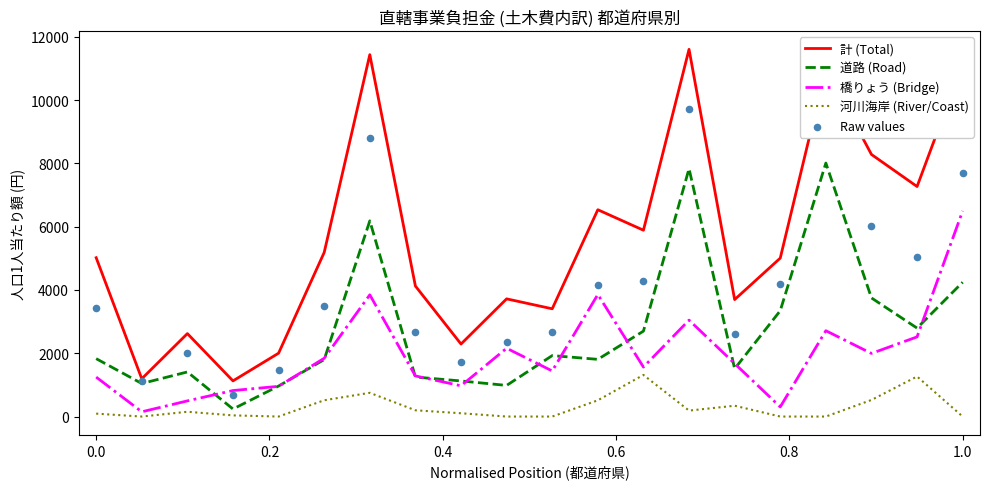

What is the maximum value for 計 (Total)?

11607